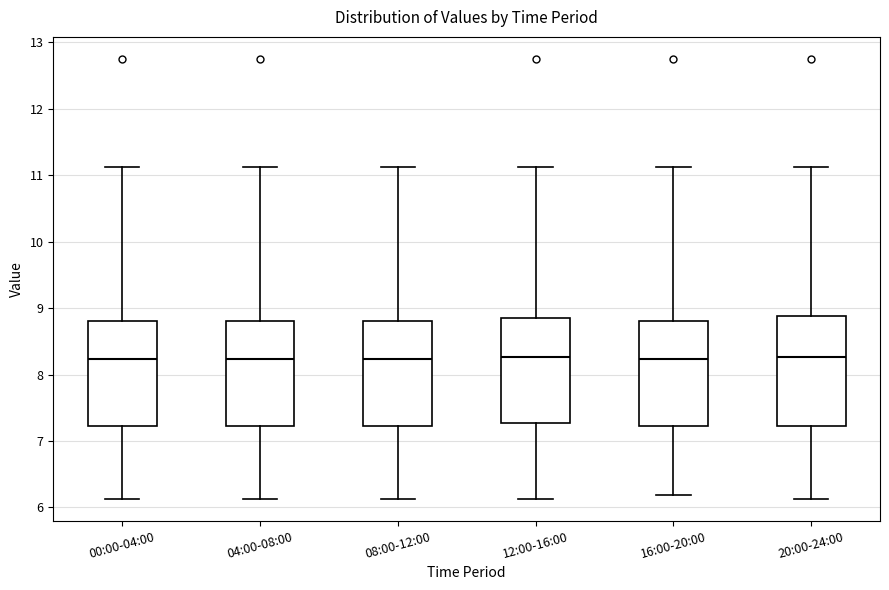

Reading left to right, read every box against the y-axis: the position of its median line, the range the box covers, and the ends of its whiskers. The values are not printed on the chart, so give them approximately, as read against the axis.

00:00-04:00: median 8.2, box 7.2 to 8.8, whiskers 6.1 to 11.1
04:00-08:00: median 8.2, box 7.2 to 8.8, whiskers 6.1 to 11.1
08:00-12:00: median 8.2, box 7.2 to 8.8, whiskers 6.1 to 11.1
12:00-16:00: median 8.3, box 7.3 to 8.9, whiskers 6.1 to 11.1
16:00-20:00: median 8.2, box 7.2 to 8.8, whiskers 6.2 to 11.1
20:00-24:00: median 8.3, box 7.2 to 8.9, whiskers 6.1 to 11.1